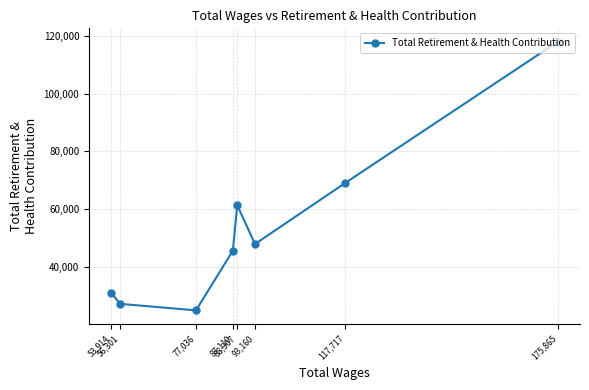

What is the label of the 2nd point from the right?

117,717